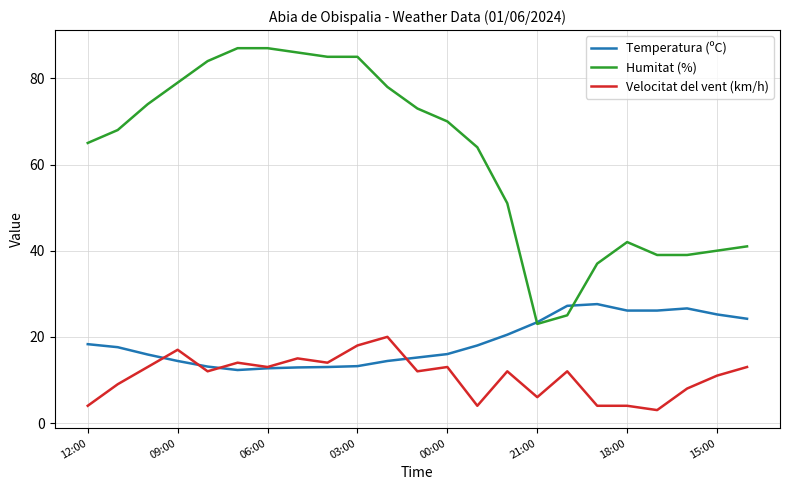

How many lines are shown in the chart?

3